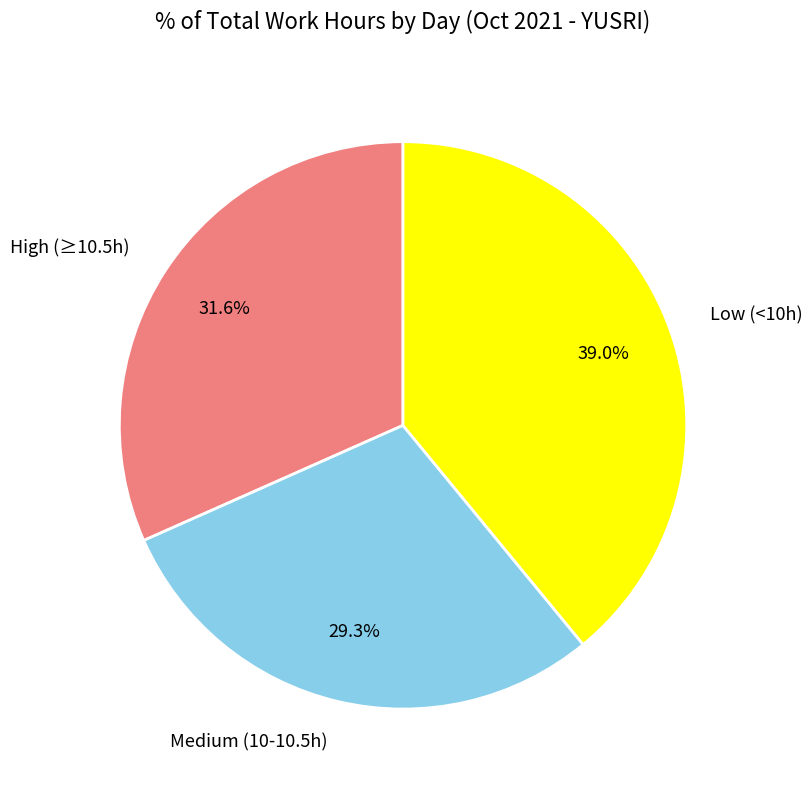

What is the ratio of the value at High (≥10.5h) to the value at Low (<10h)?

0.8